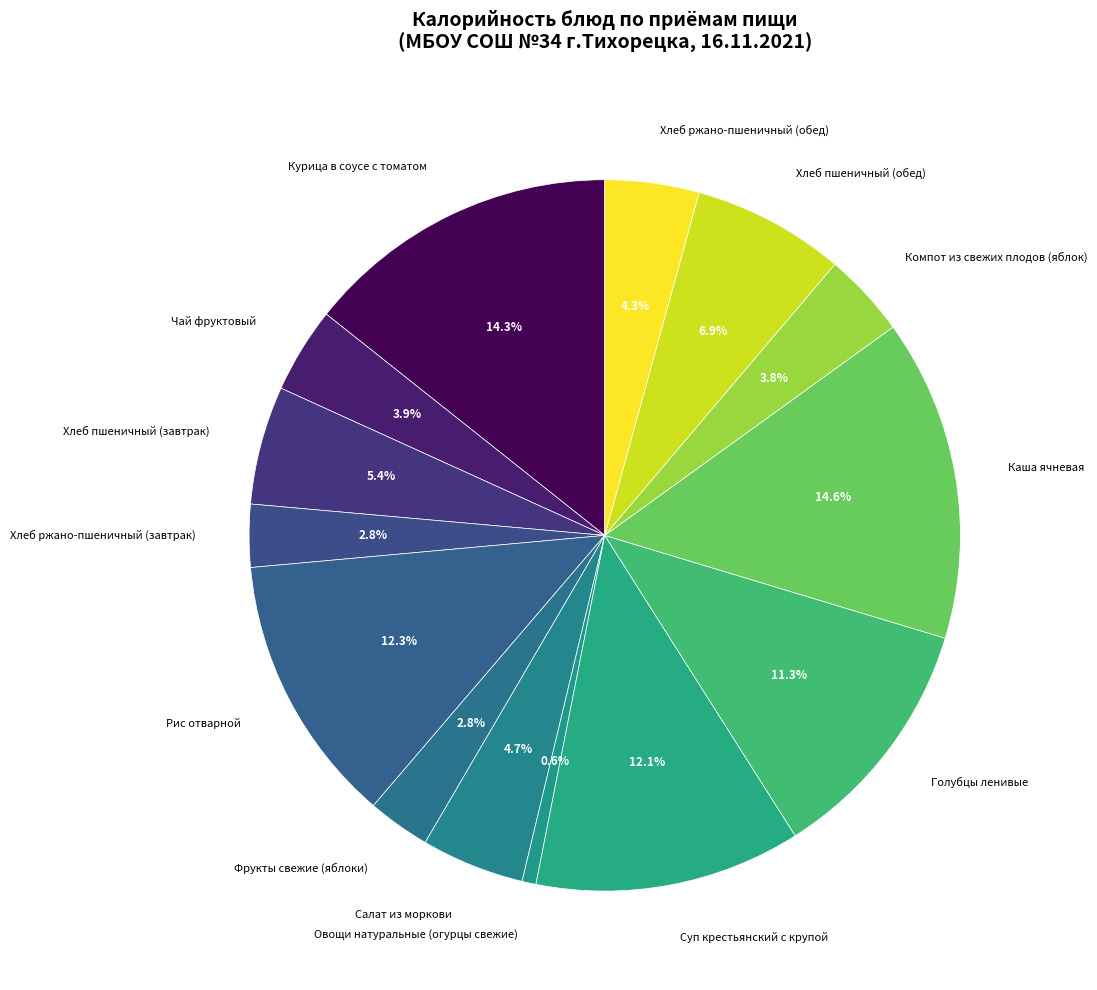

What is the ratio of the value at Голубцы ленивые to the value at Каша ячневая?

0.8